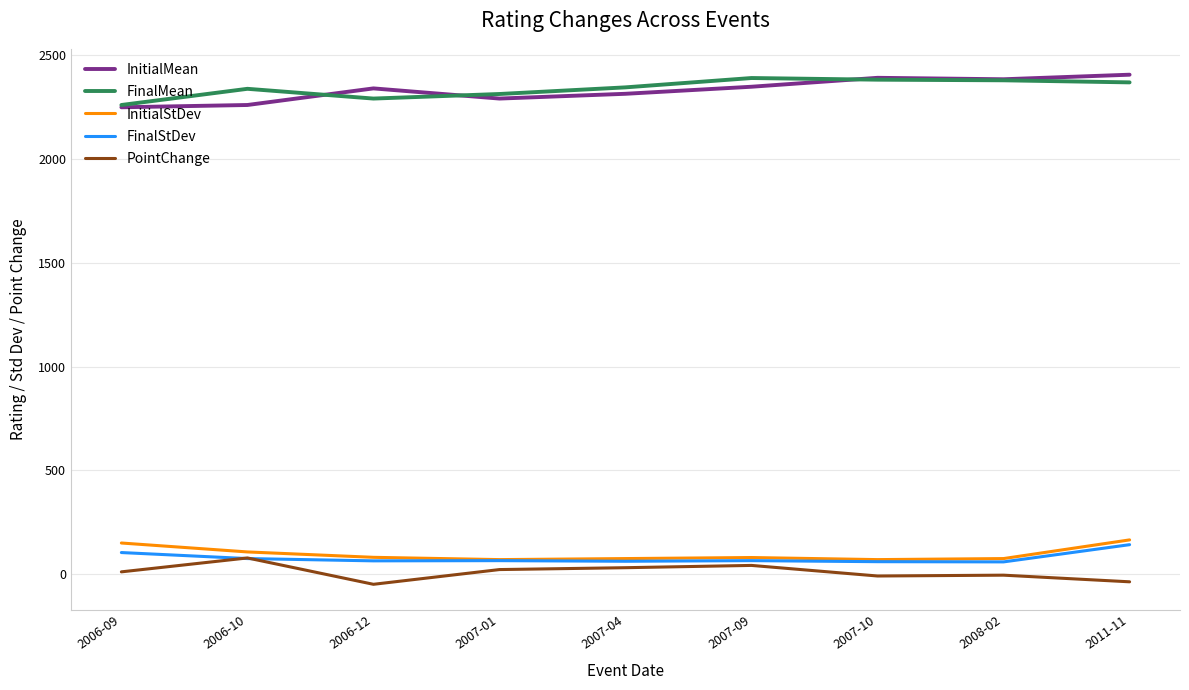

Is the value of InitialStDev at 2006-10 greater than the value of FinalMean at 2006-12?

No